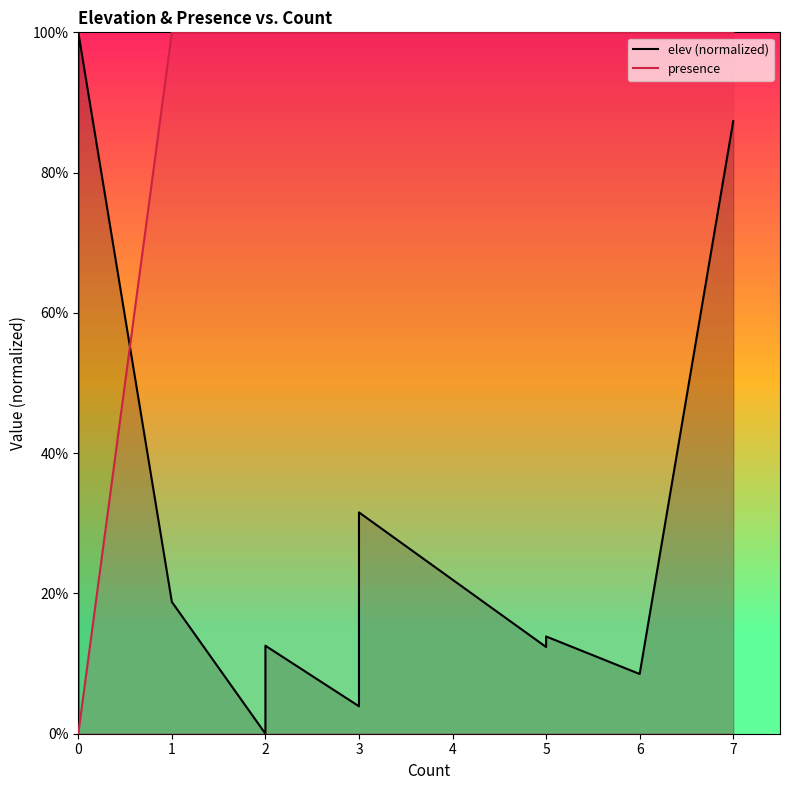

List the series in order of their peak value, highest first.

elev (normalized), presence